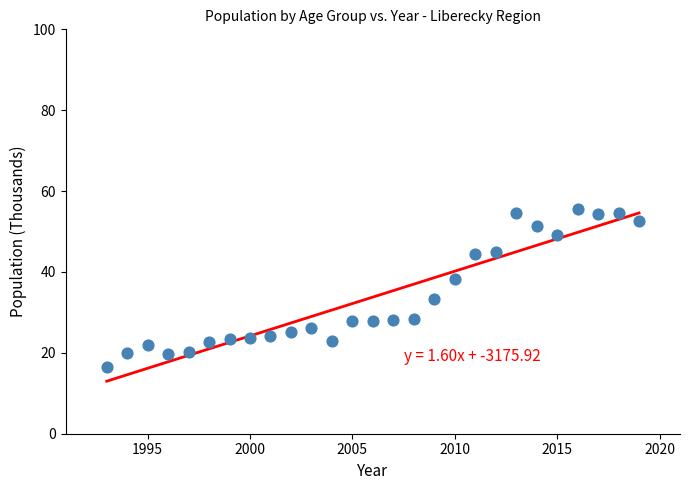

What Y value in the scatter plot is closest to 35?

33.4